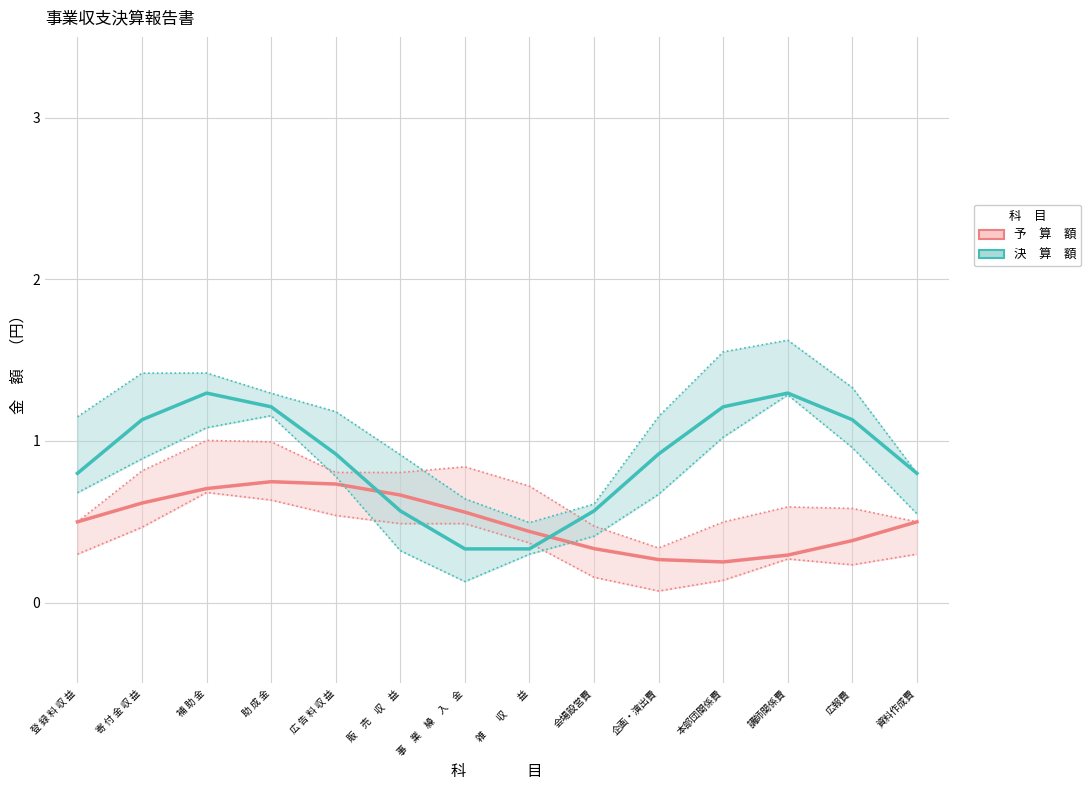

What are all the series names shown in the legend?

予　算　額, 決　算　額